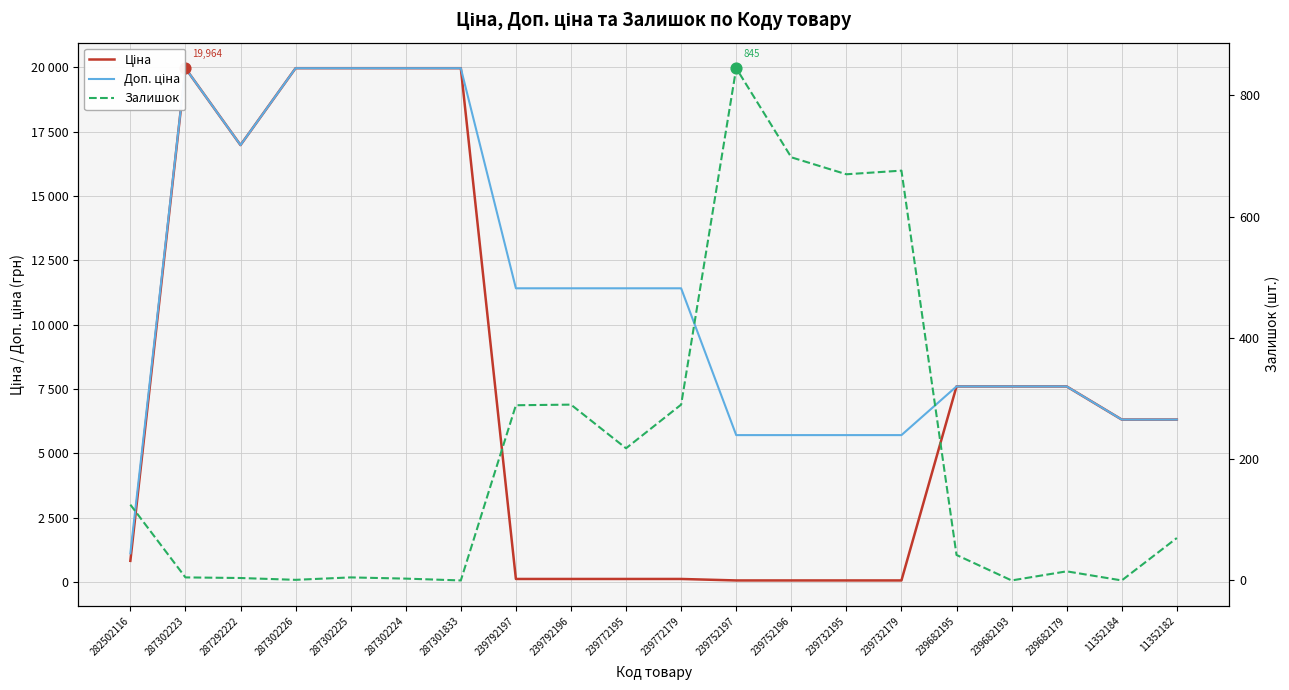

Which series reaches the maximum Y coordinate?

Ціна